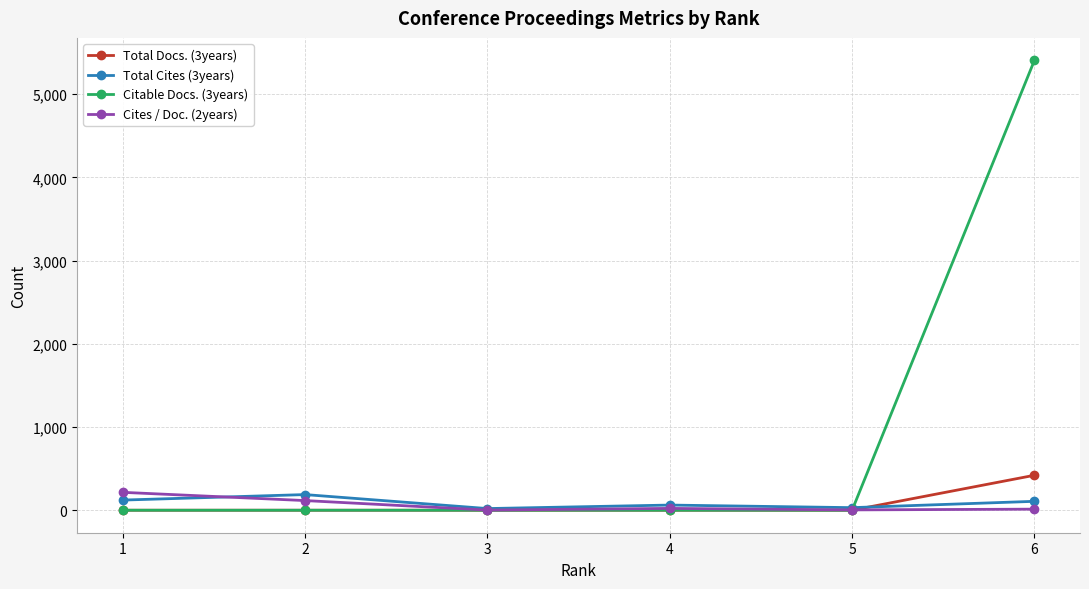

Which series has the largest total across all categories?

Citable Docs. (3years)